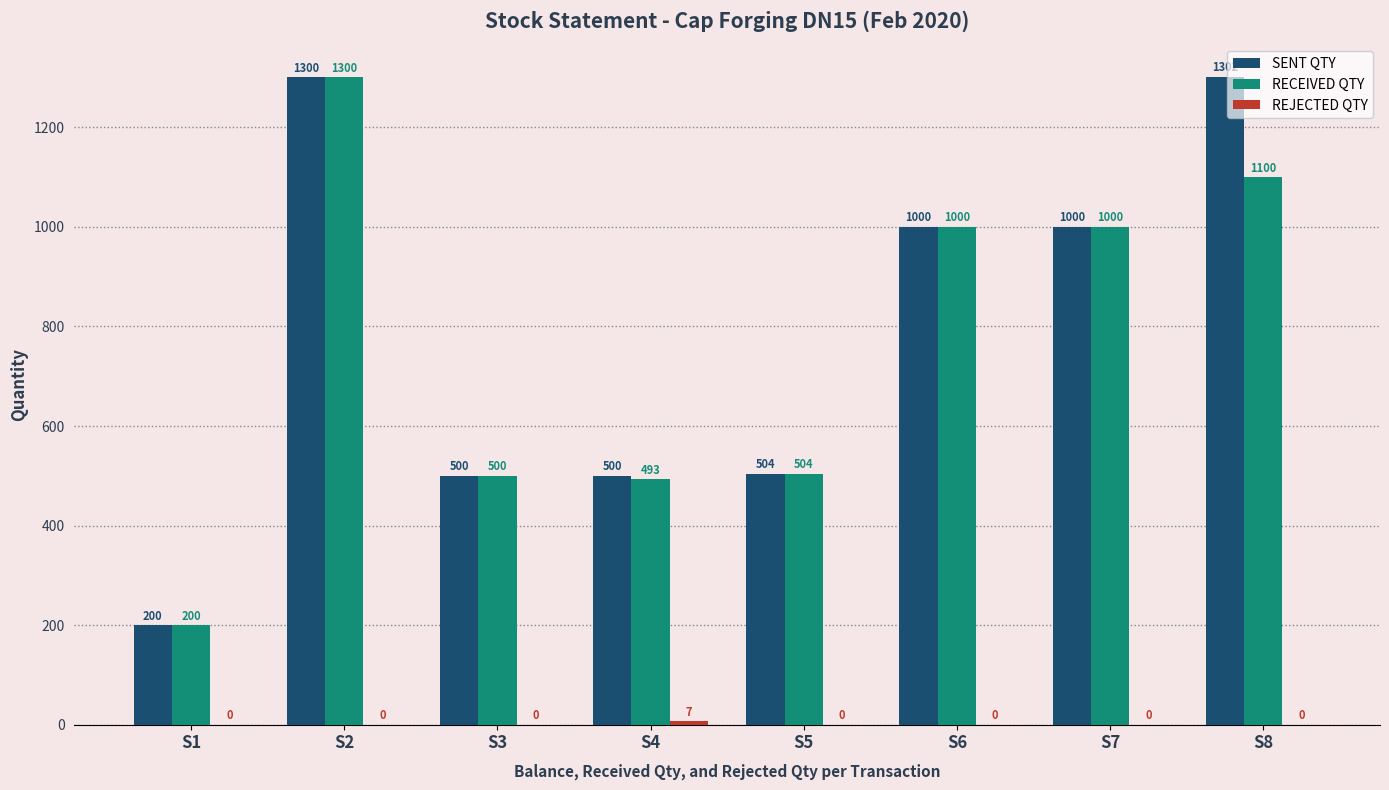

What is the highest value of the SENT QTY series?

1302